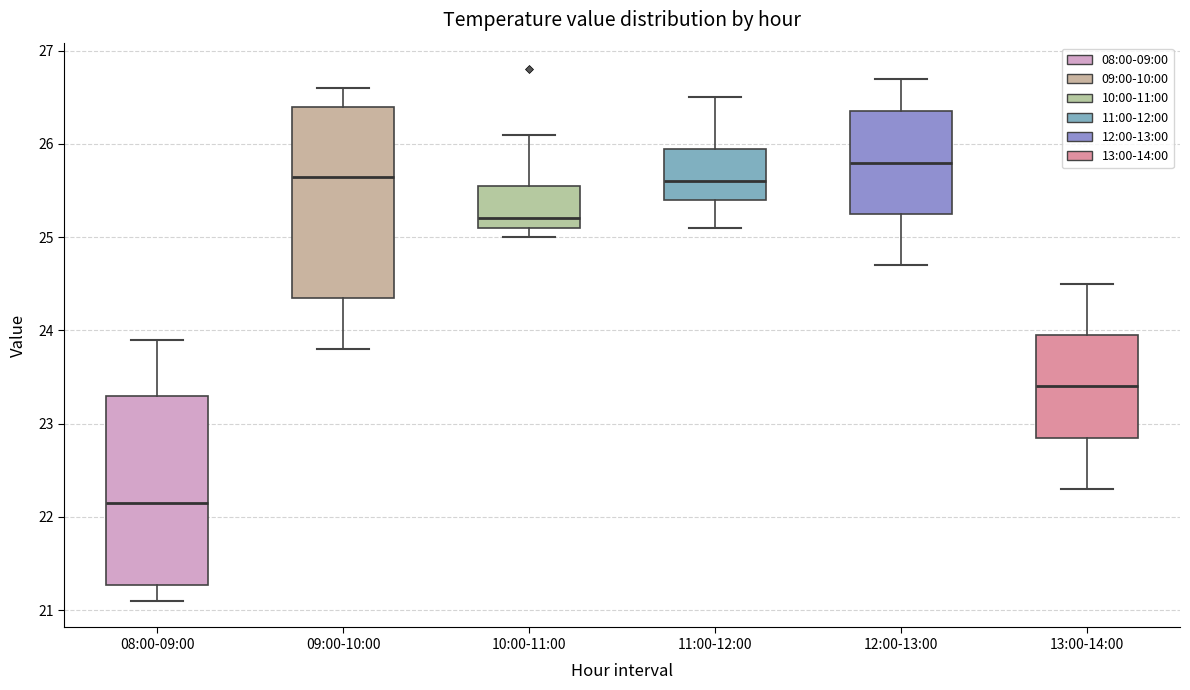

Reading left to right, transcribe this box plot: for each box, give where its median line is, the range the box spans, and where its two whiskers end, as read against the y-axis. The values are not printed on the chart, so give them approximately, as read against the axis.

08:00-09:00: median 22.2, box 21.3 to 23.3, whiskers 21.1 to 23.9
09:00-10:00: median 25.7, box 24.4 to 26.4, whiskers 23.8 to 26.6
10:00-11:00: median 25.2, box 25.1 to 25.6, whiskers 25.0 to 26.1
11:00-12:00: median 25.6, box 25.4 to 26.0, whiskers 25.1 to 26.5
12:00-13:00: median 25.8, box 25.3 to 26.4, whiskers 24.7 to 26.7
13:00-14:00: median 23.4, box 22.9 to 24.0, whiskers 22.3 to 24.5